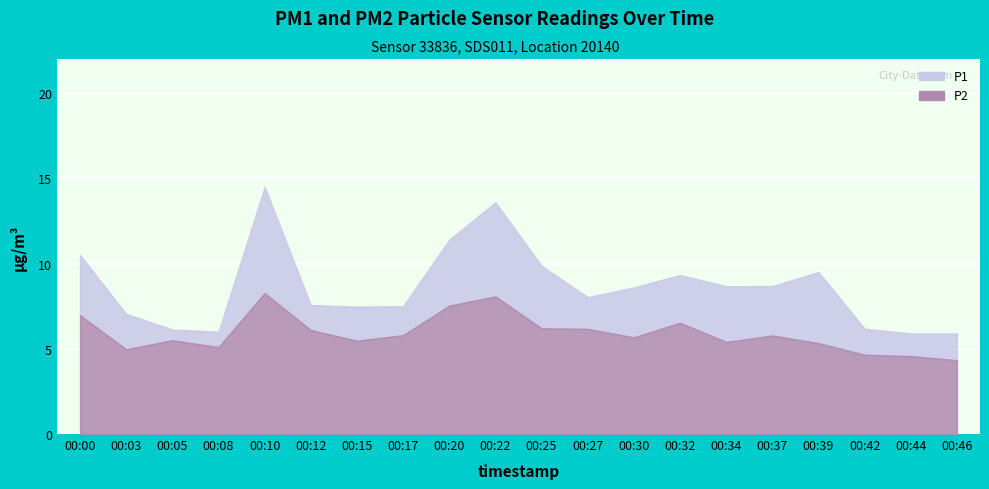

How many categories are shown in the chart?

20